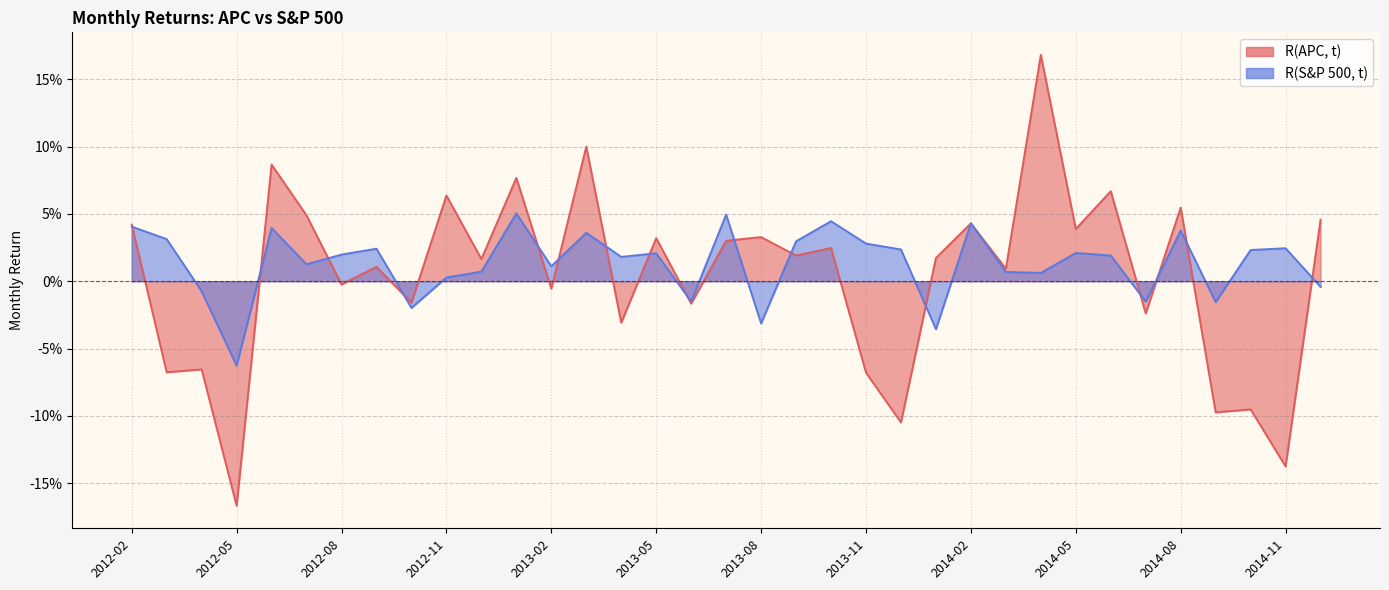

Which series has the widest spread of values?

R(APC, t)